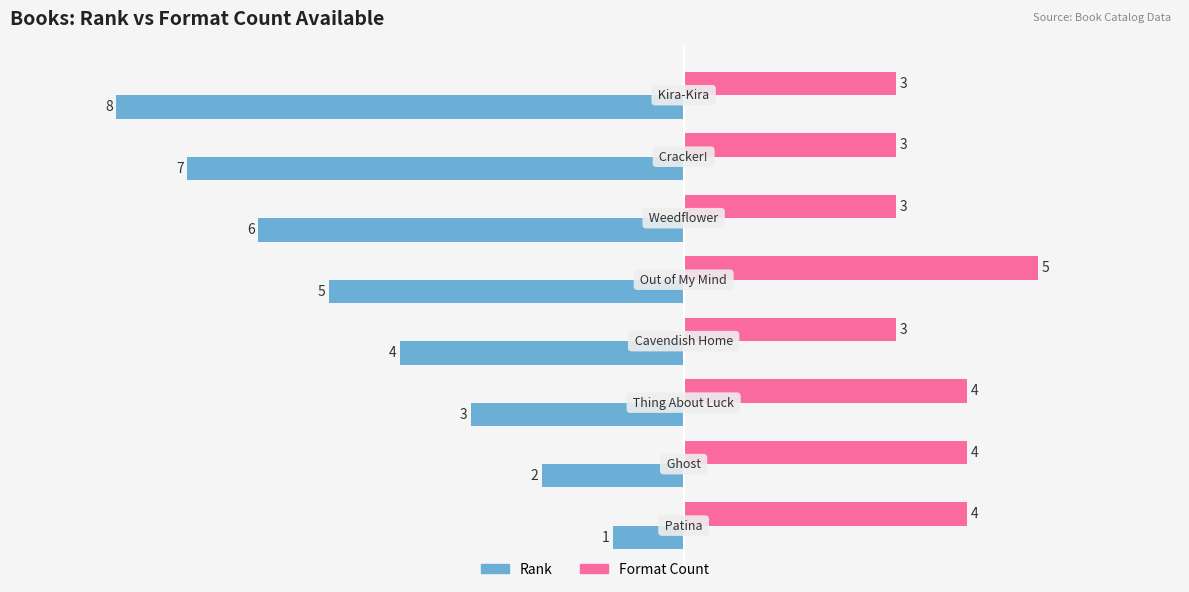

What is the difference between the maximum and minimum values in the Format Count series?

2